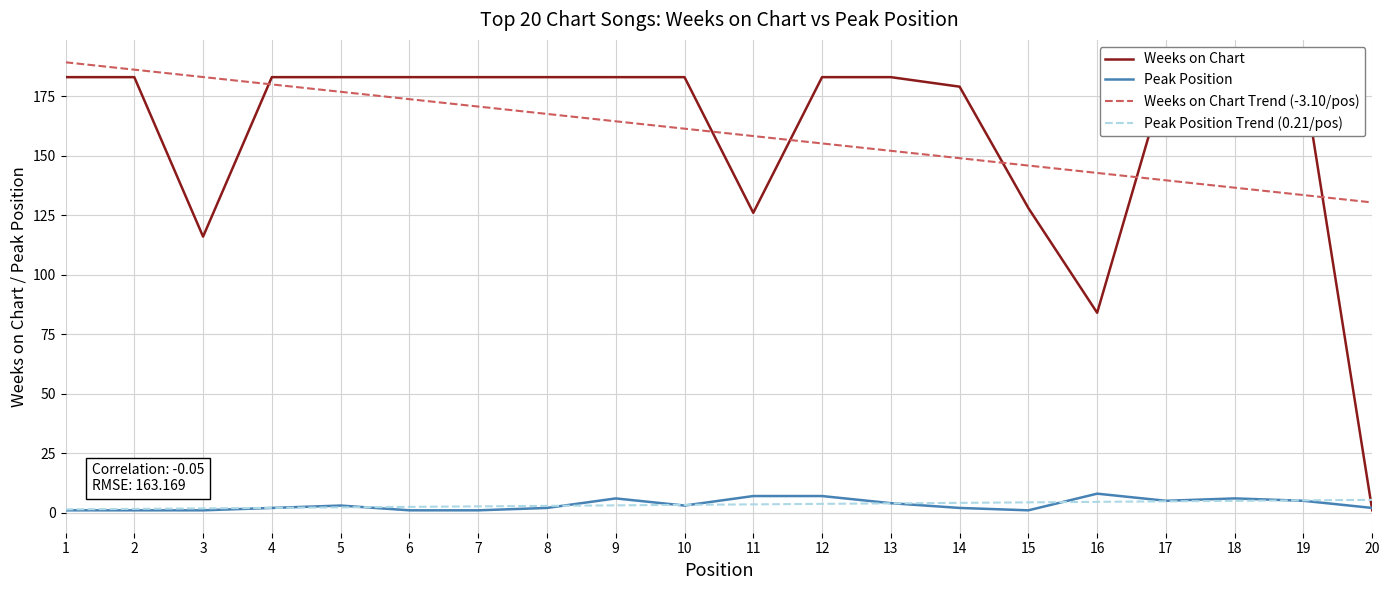

What is the total value across all series at 4?

367.0